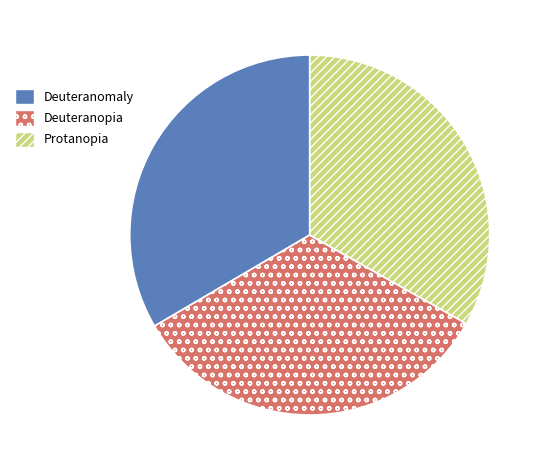

Is there a majority slice in this chart?

No